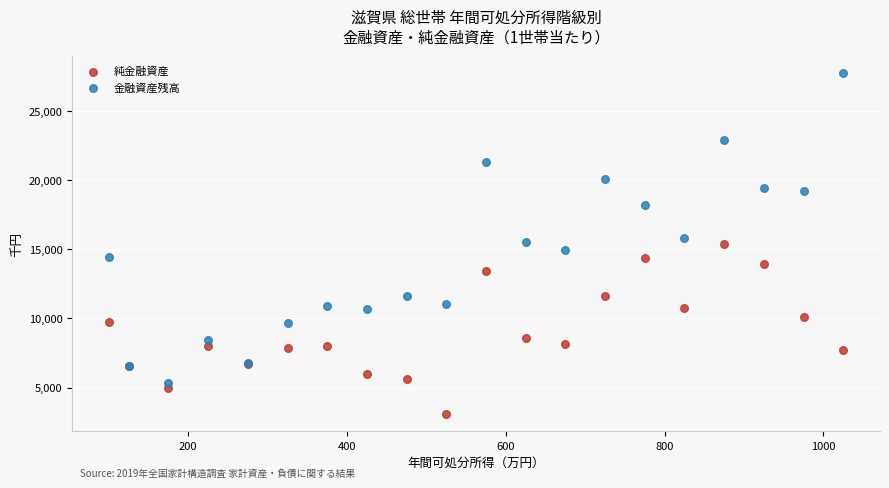

Which series contains the highest Y value?

金融資産残高